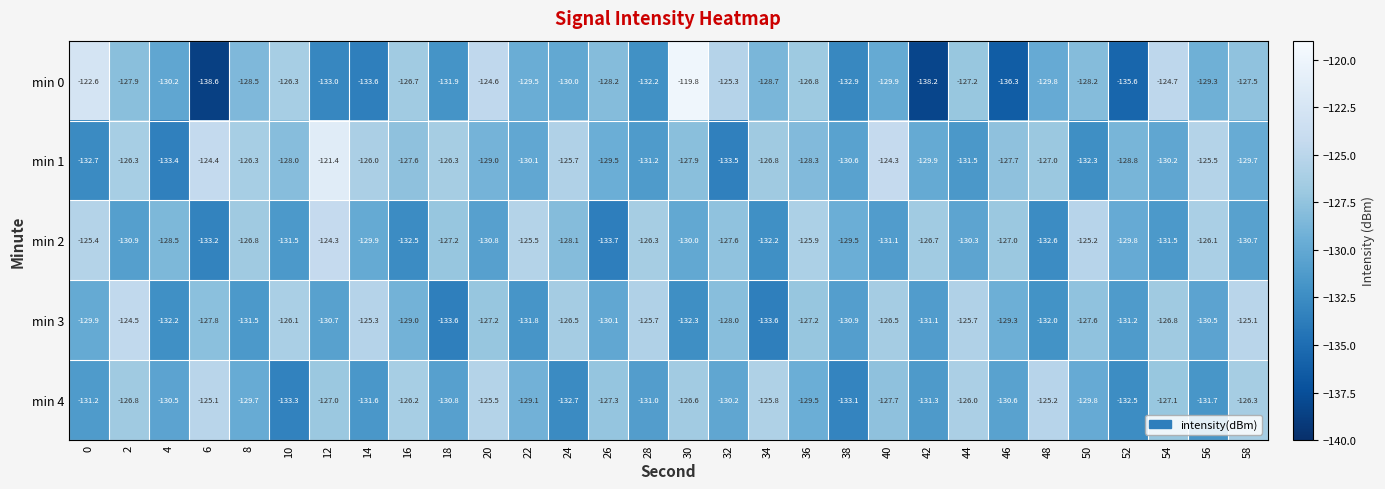

At 56, list the series in order from smallest to largest.

min 4, min 3, min 0, min 2, min 1